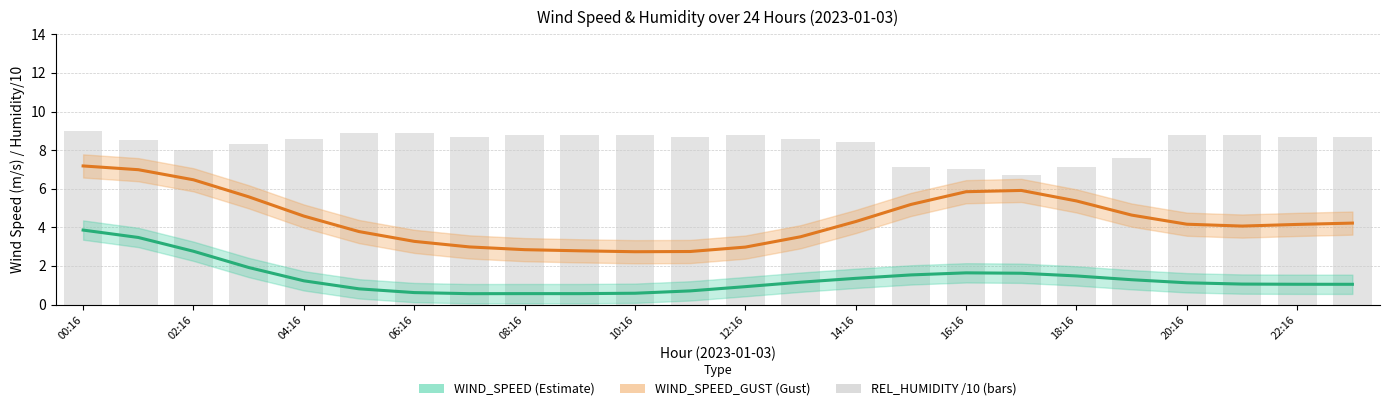

Between 08:16 and 22:16, which series saw the biggest shift?

WIND_SPEED_GUST